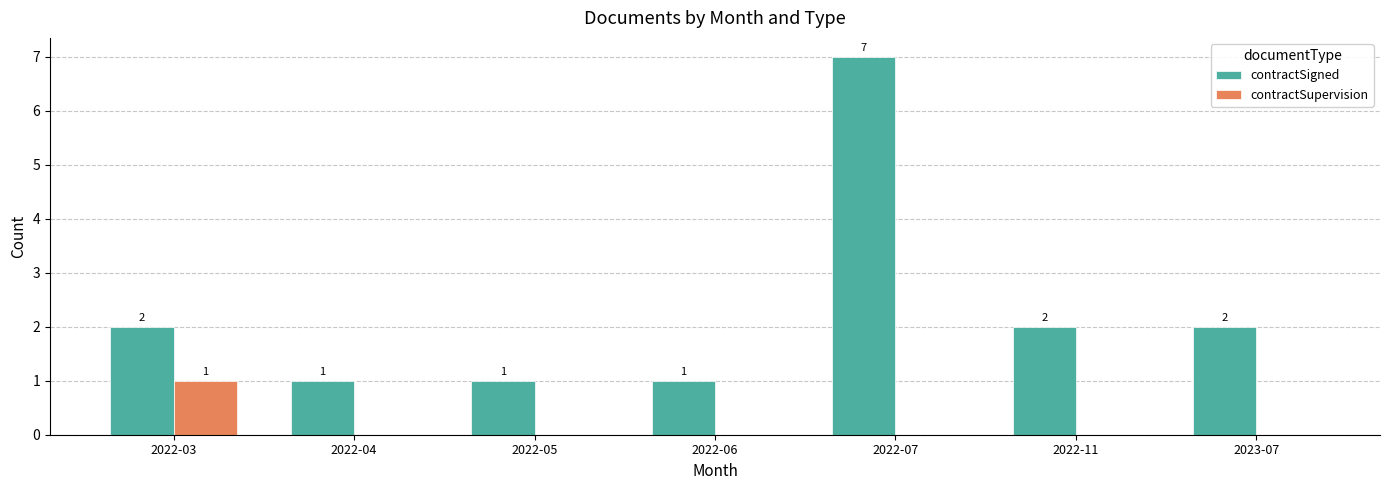

The contractSigned series shows 0 at 2022-05. True or false?

False